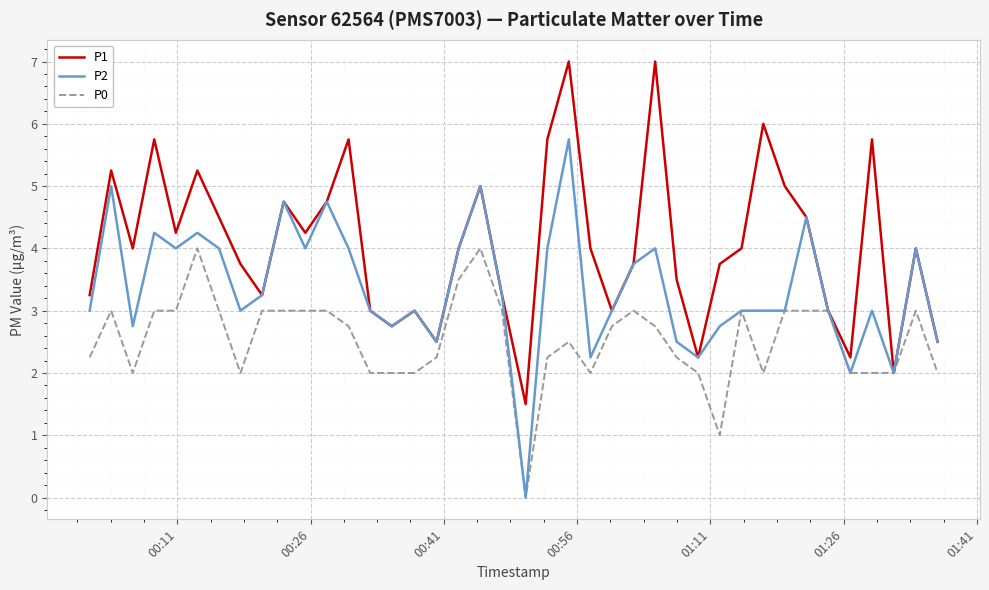

List the series in order of their peak value, highest first.

P1, P2, P0